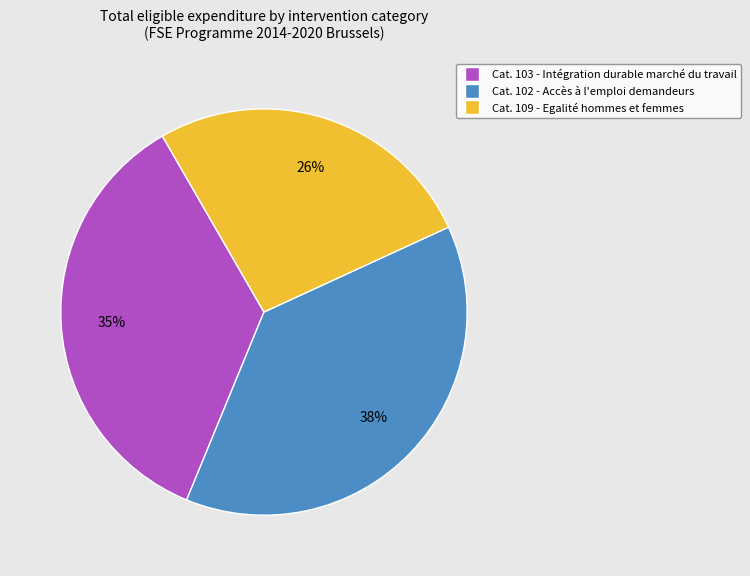

To the nearest percent, what is the difference between the largest and smallest slice percentages?

12%